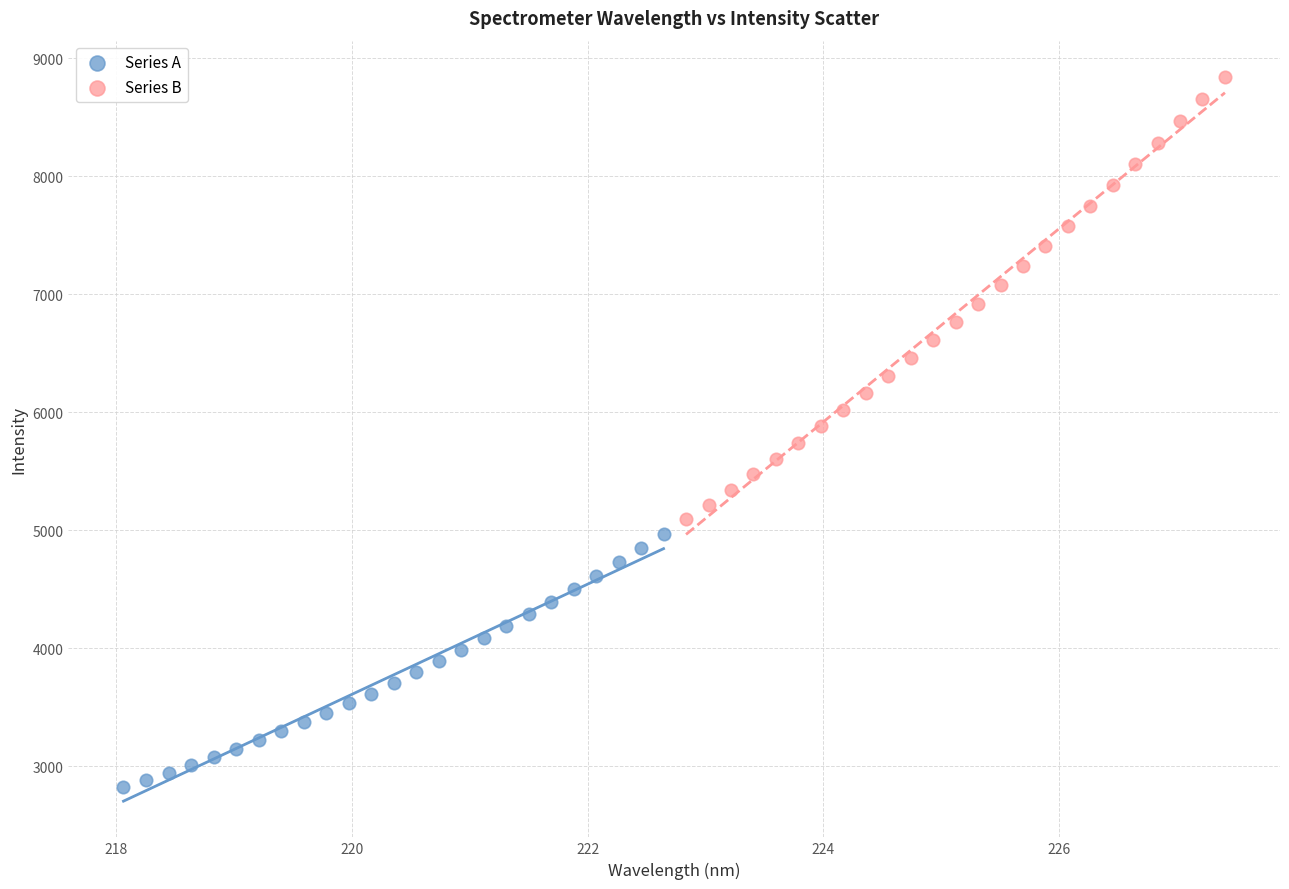

Which series contains the lowest Y value?

Series A